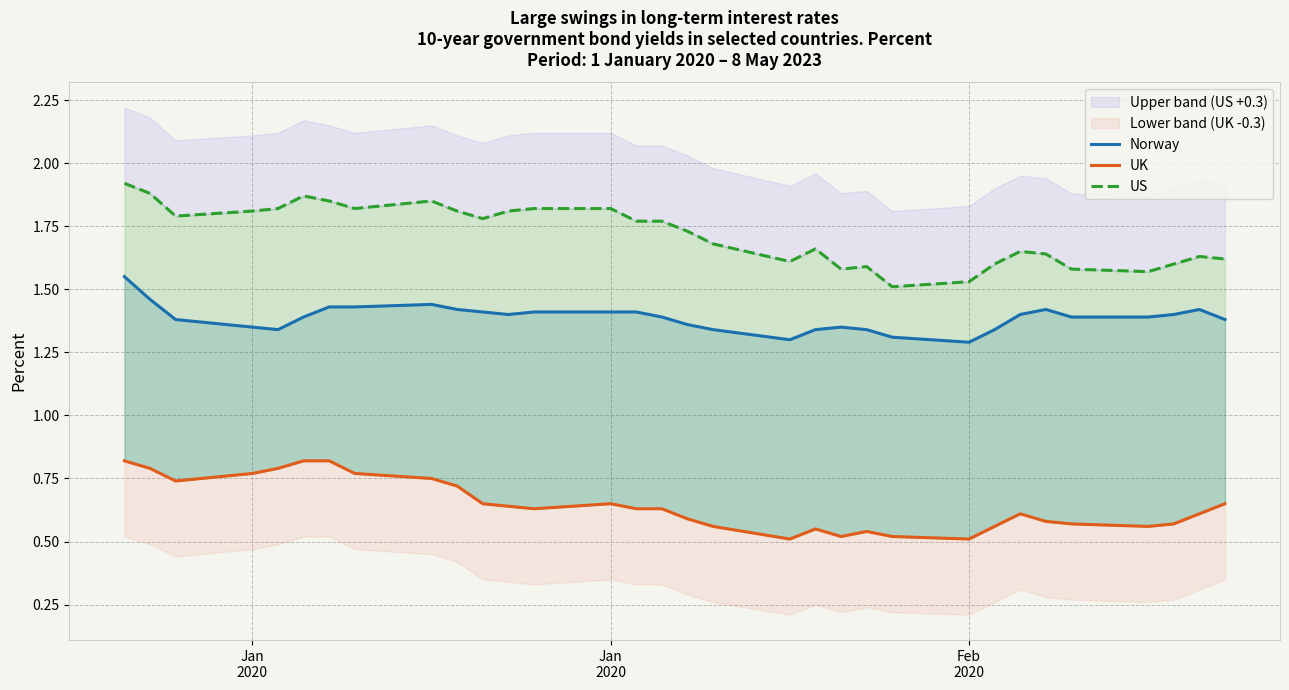

True or false: US and Norway cross at least once.

False